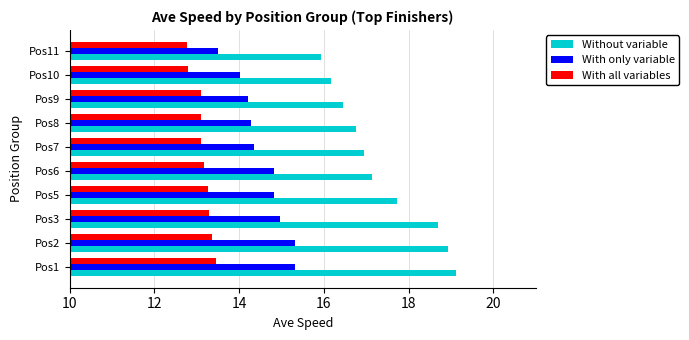

List the series in order of their overall mean, lowest first.

With all variables, With only variable, Without variable